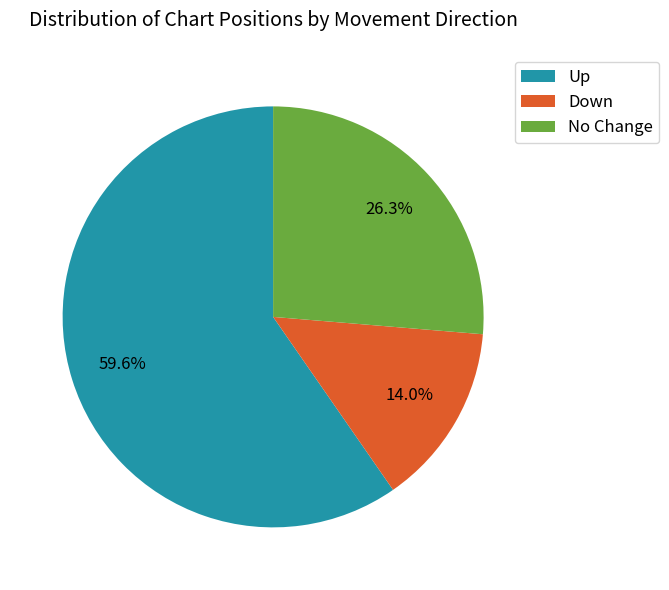

Count the number of slices in the pie.

3